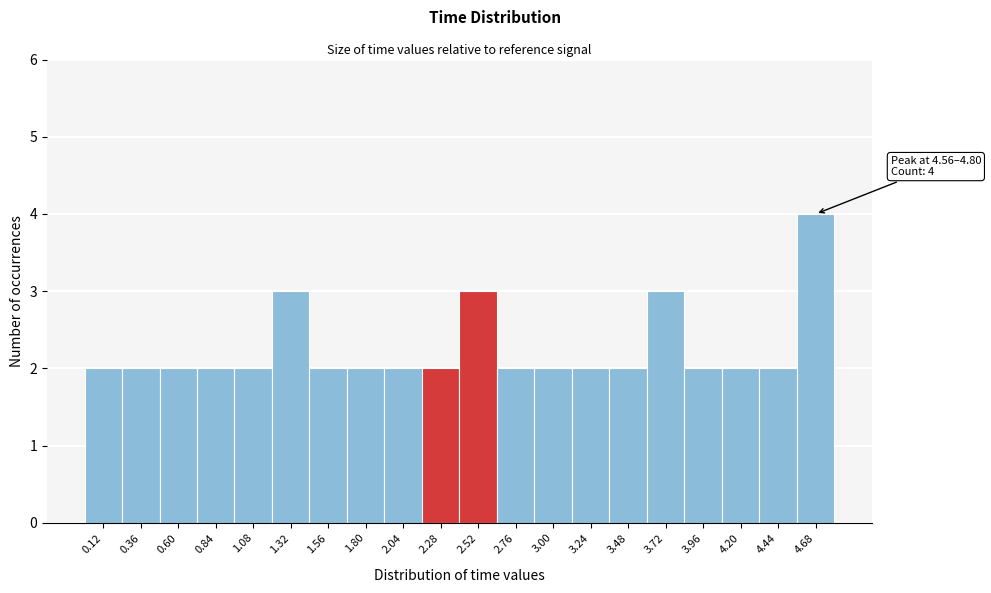

Which range on the x-axis has the tallest bar?

4.56 to 4.80